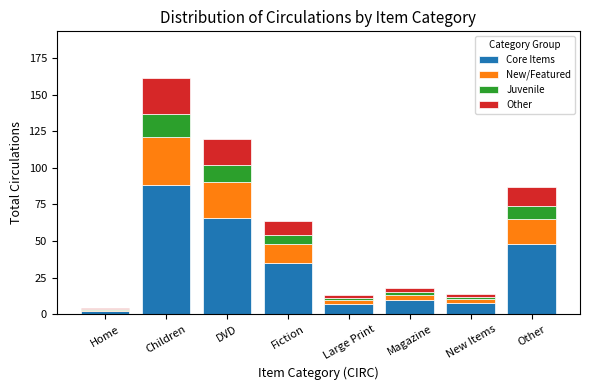

How many data points does each series have?

8